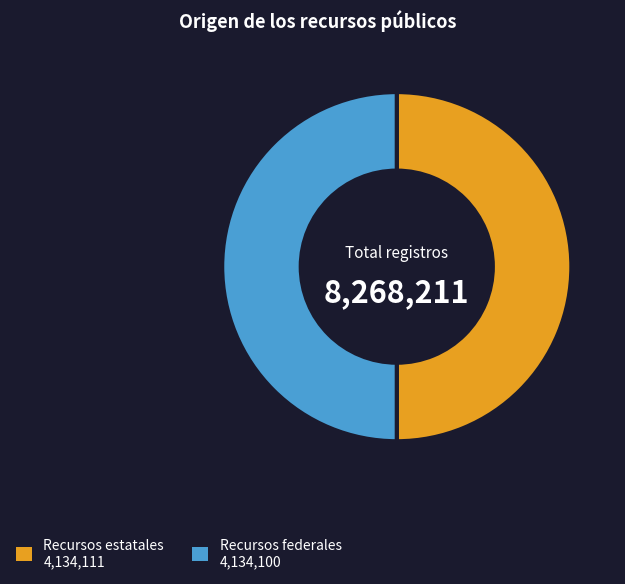

How many slices are in this pie chart?

2